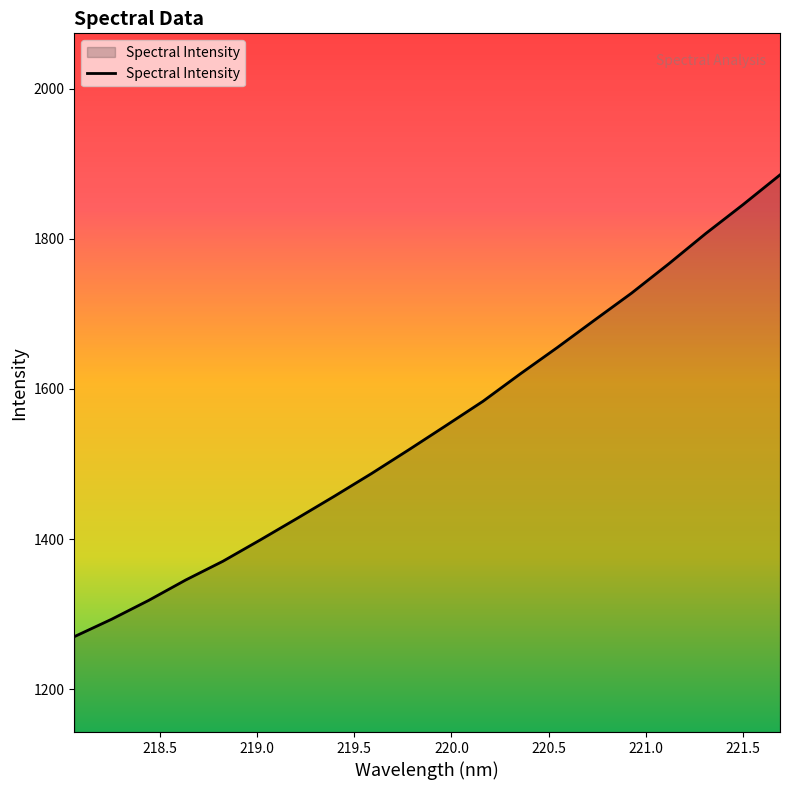

What is the smallest value displayed?

1270.0